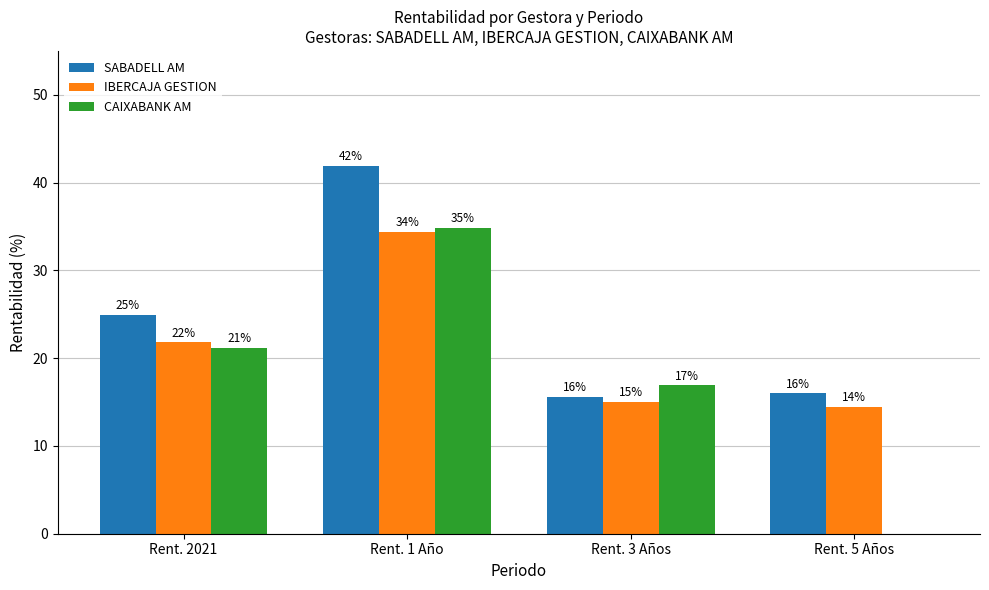

At which label is SABADELL AM closest to 28?

Rent. 2021